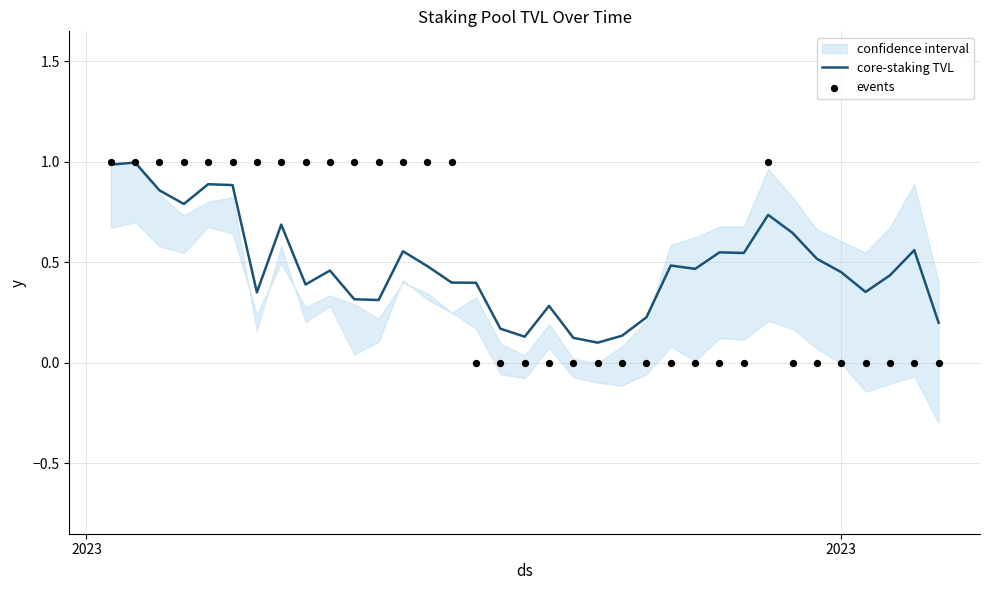

What is the highest value of the core-staking TVL series?

1.0